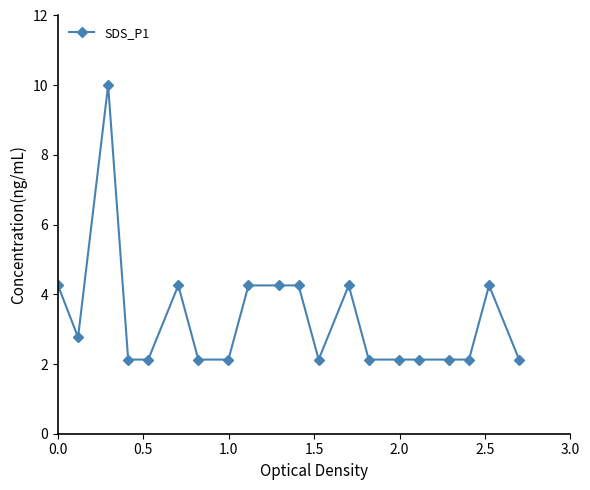

What is the maximum value shown in the chart?

10.0